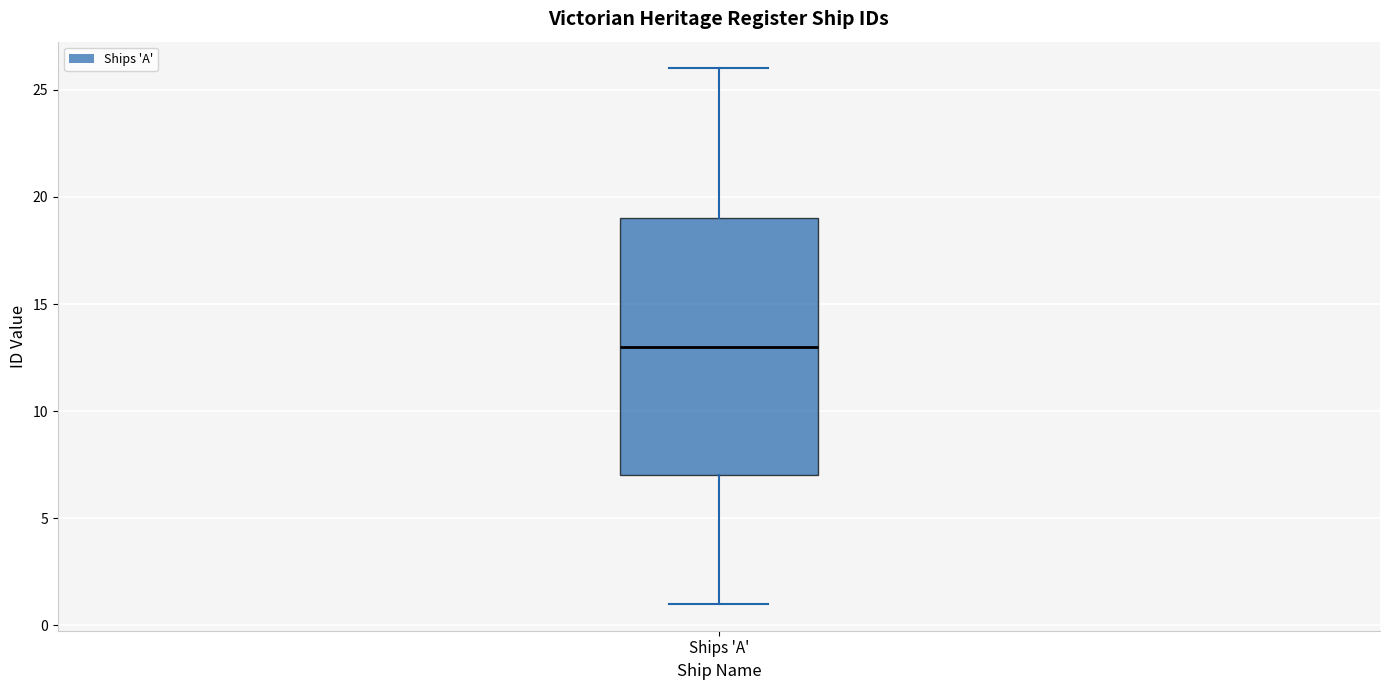

Read this box plot against the y-axis: the position of the median line, the range covered by the box, and the ends of both whiskers. The values are not printed on the chart, so give them approximately, as read against the axis.

median 13, box 7 to 19, whiskers 1 to 26